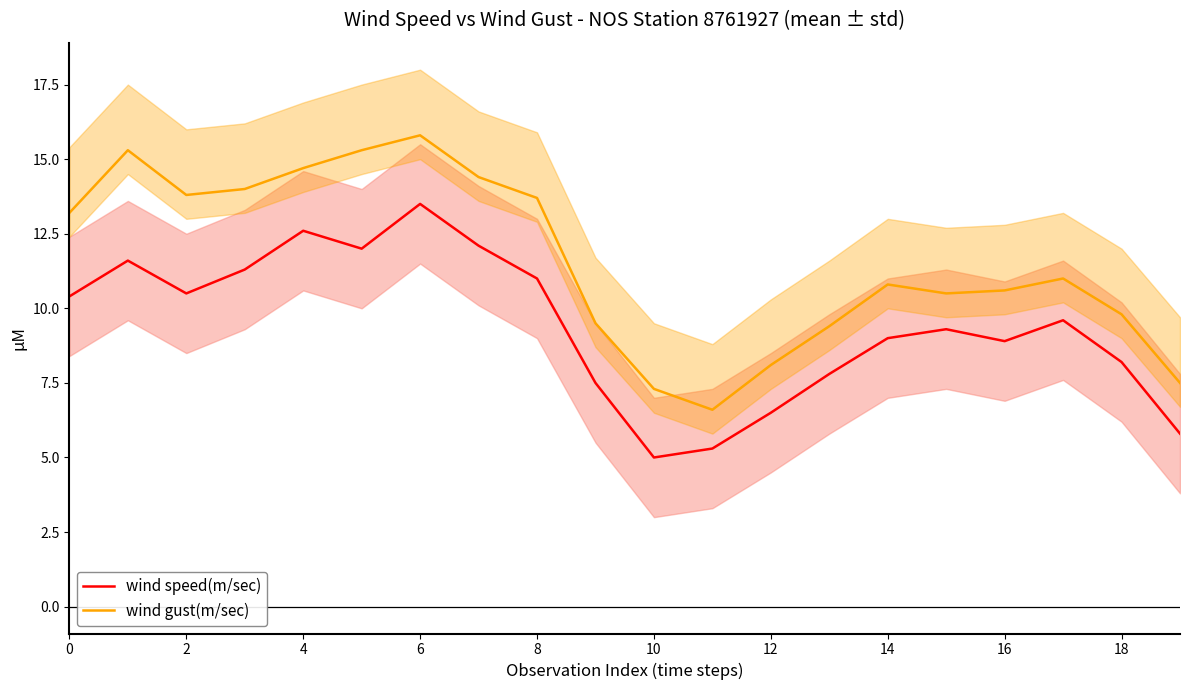

True or false: wind gust(m/sec) and wind speed(m/sec) cross at least once.

False